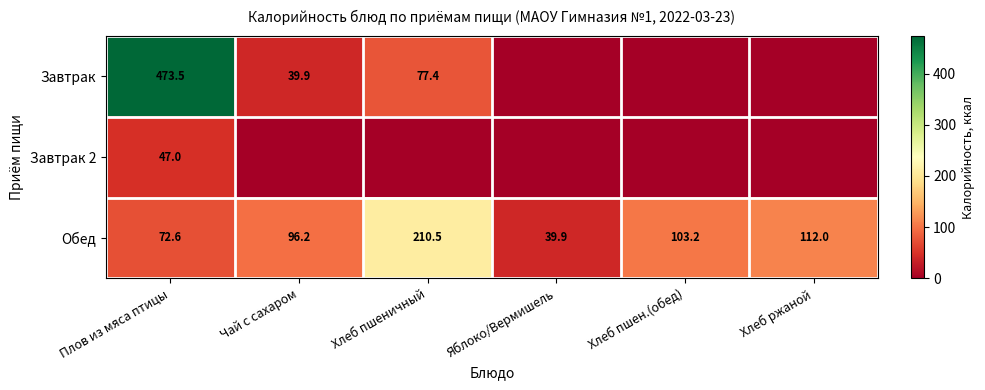

The value of Завтрак at Плов из мяса птицы is 693.9. True or false?

False